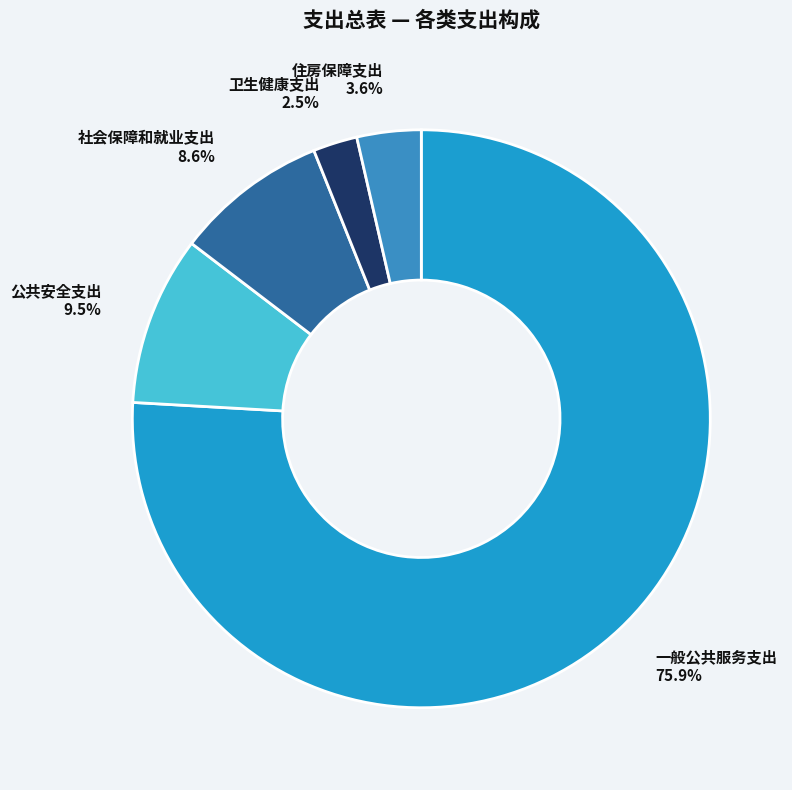

What is the largest slice in the pie chart?

一般公共服务支出